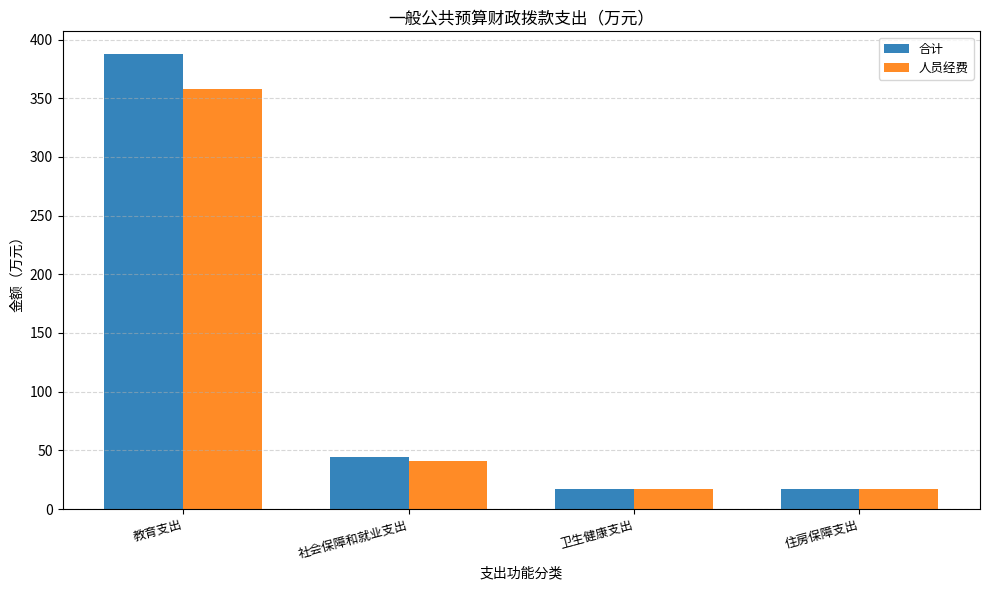

What is the label of the 1st bar from the left?

教育支出